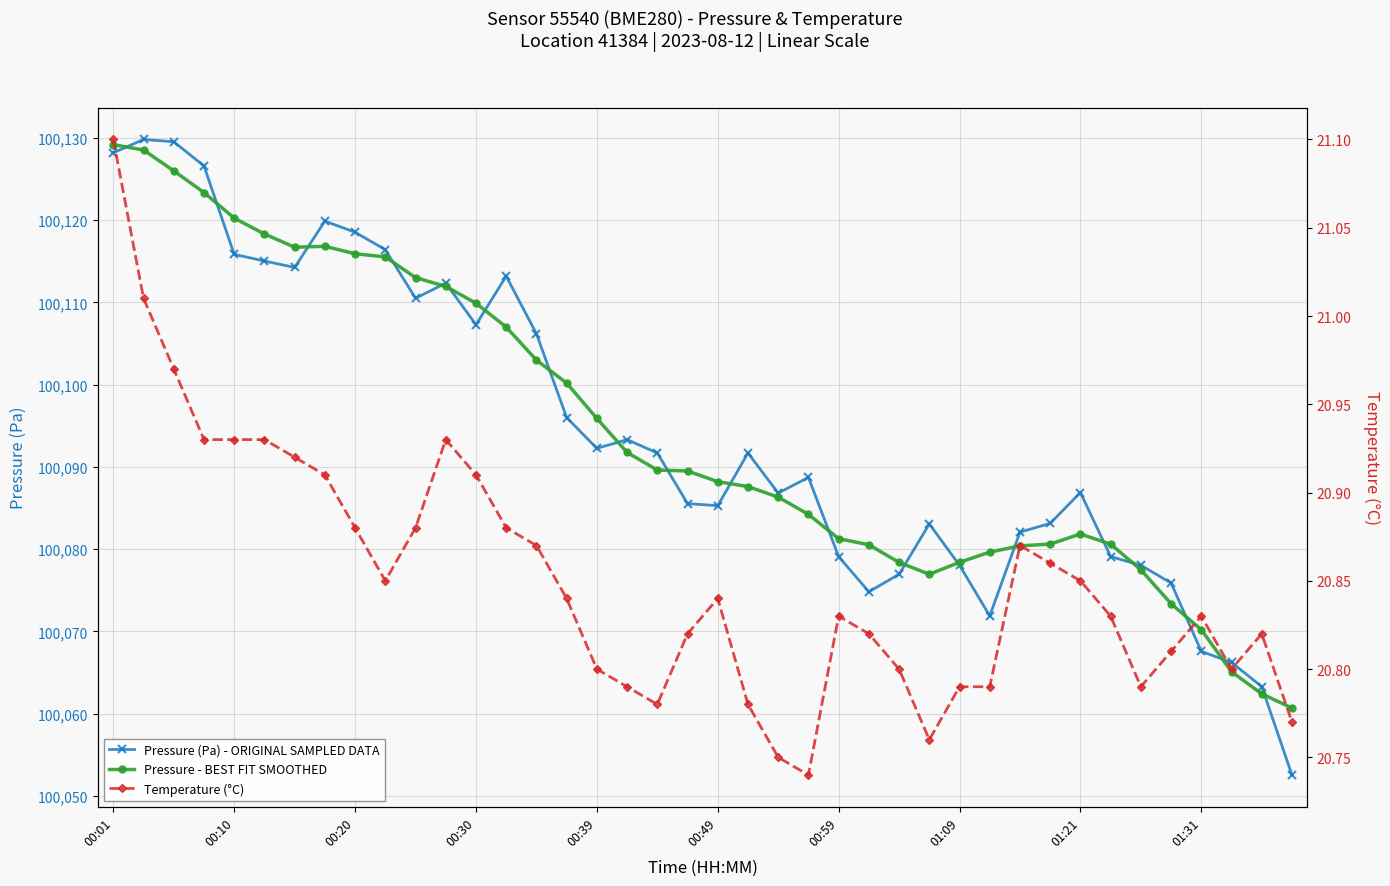

Is the value of Pressure - BEST FIT SMOOTHED at 25 greater than the value of Pressure (Pa) - ORIGINAL SAMPLED DATA at 27?

No